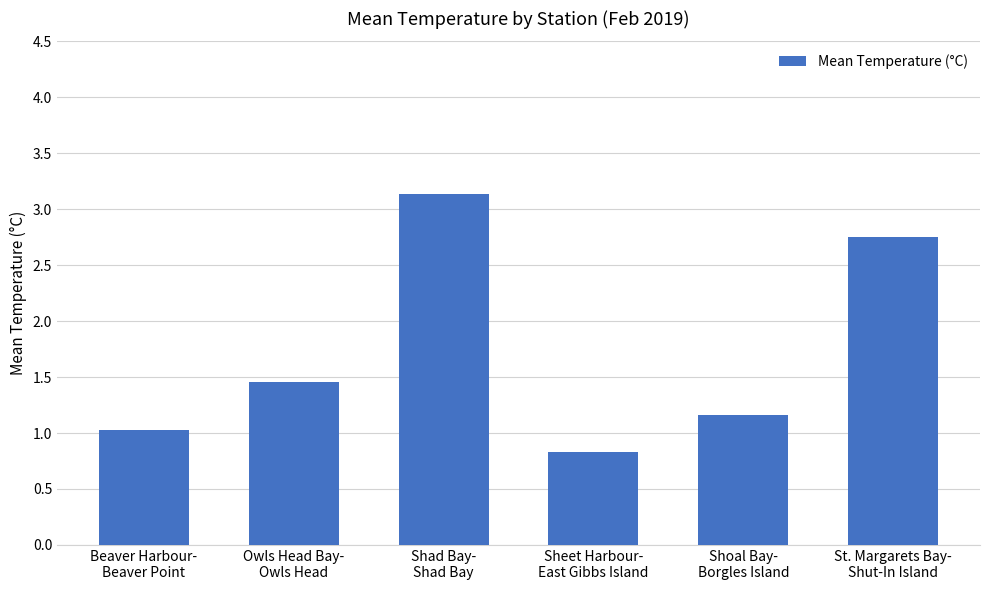

How many data points are less than 1?

1